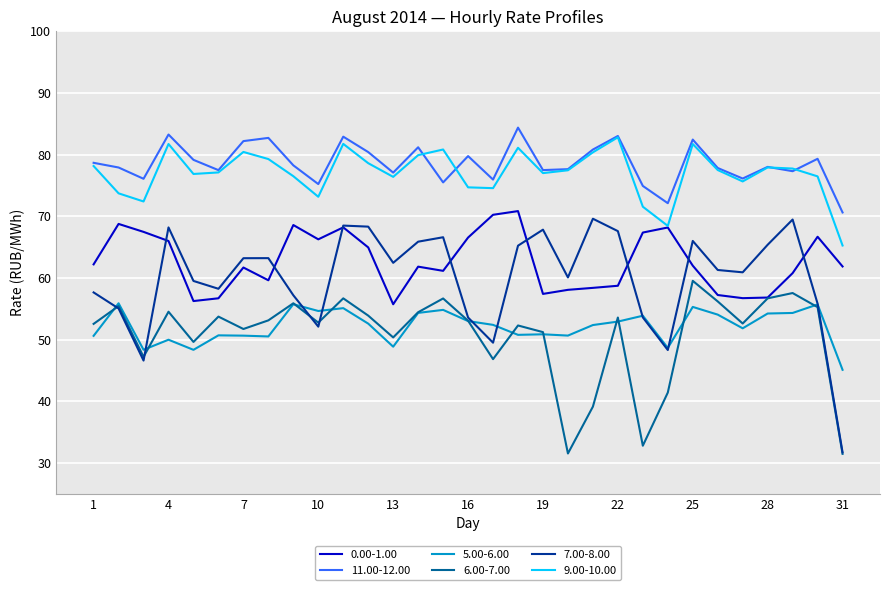

What is the minimum value for 6.00-7.00?

31.5